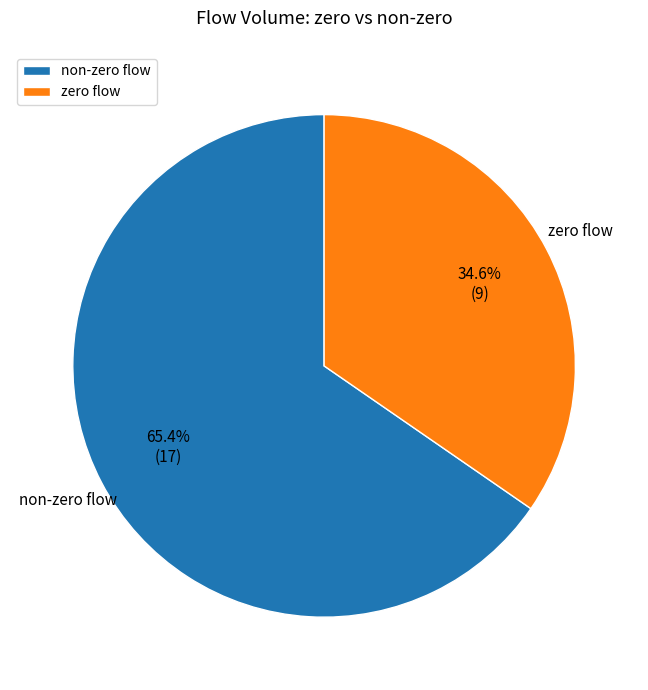

Which slice is the largest?

non-zero flow